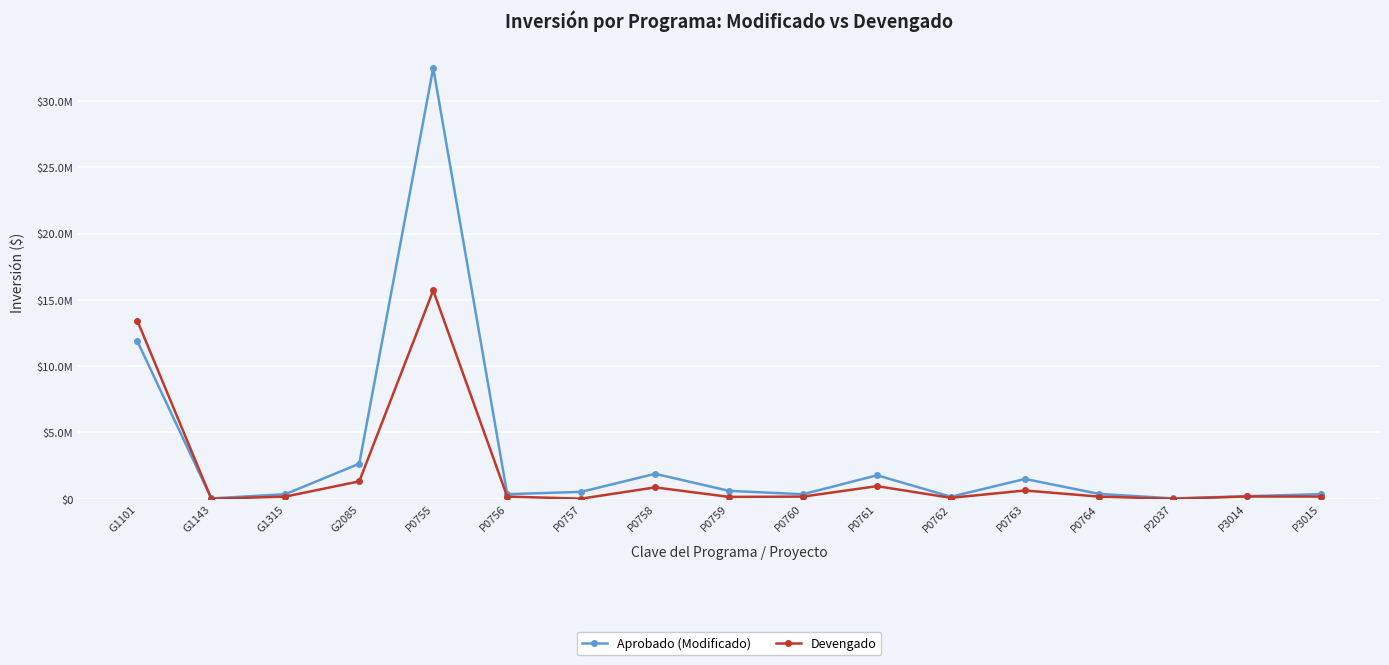

What is the label of the 2nd point from the left?

G1143